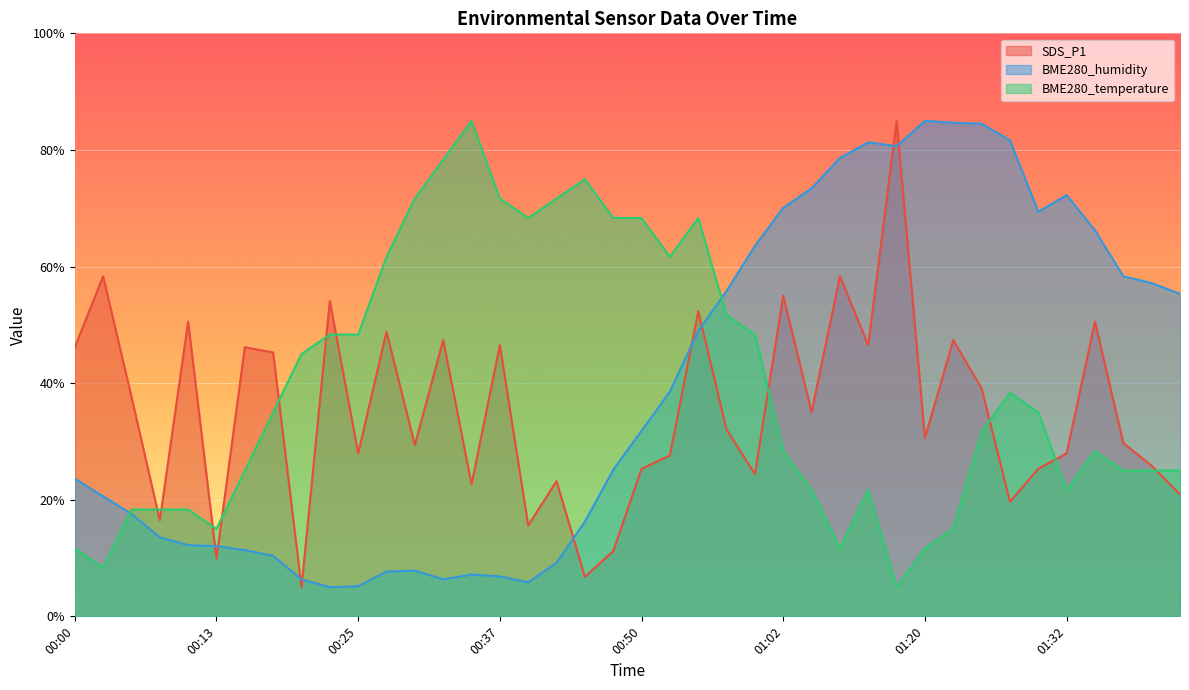

Rank the series by their maximum value, from highest to lowest.

SDS_P1, BME280_humidity, BME280_temperature